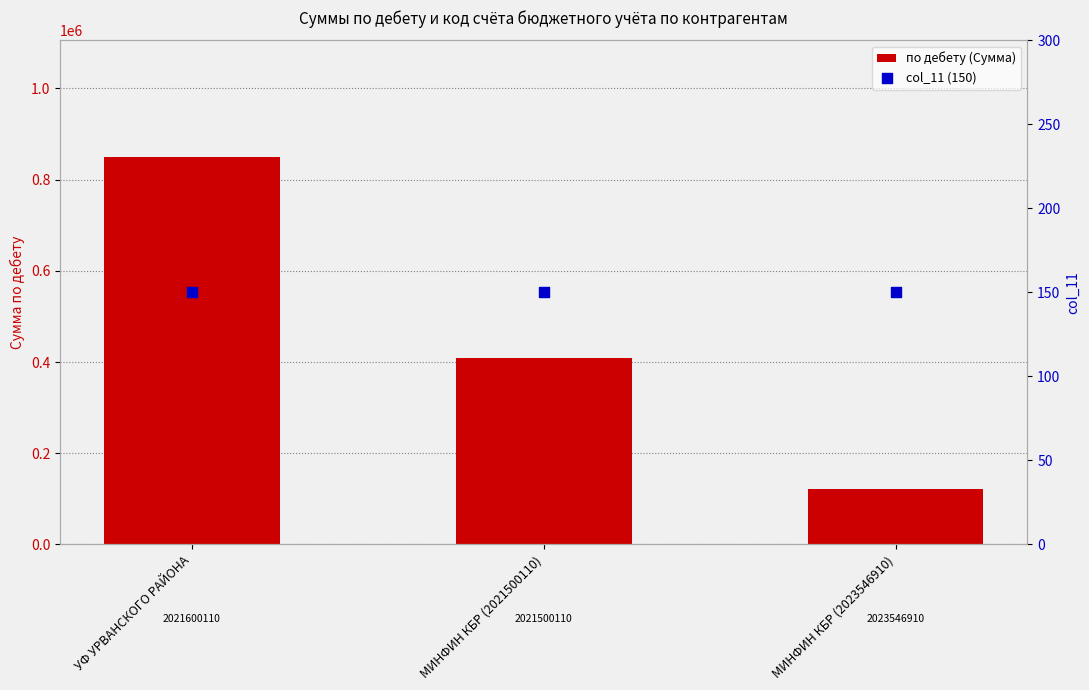

What is the total value across all series at УФ УРВАНСКОГО РАЙОНА?

850556.2